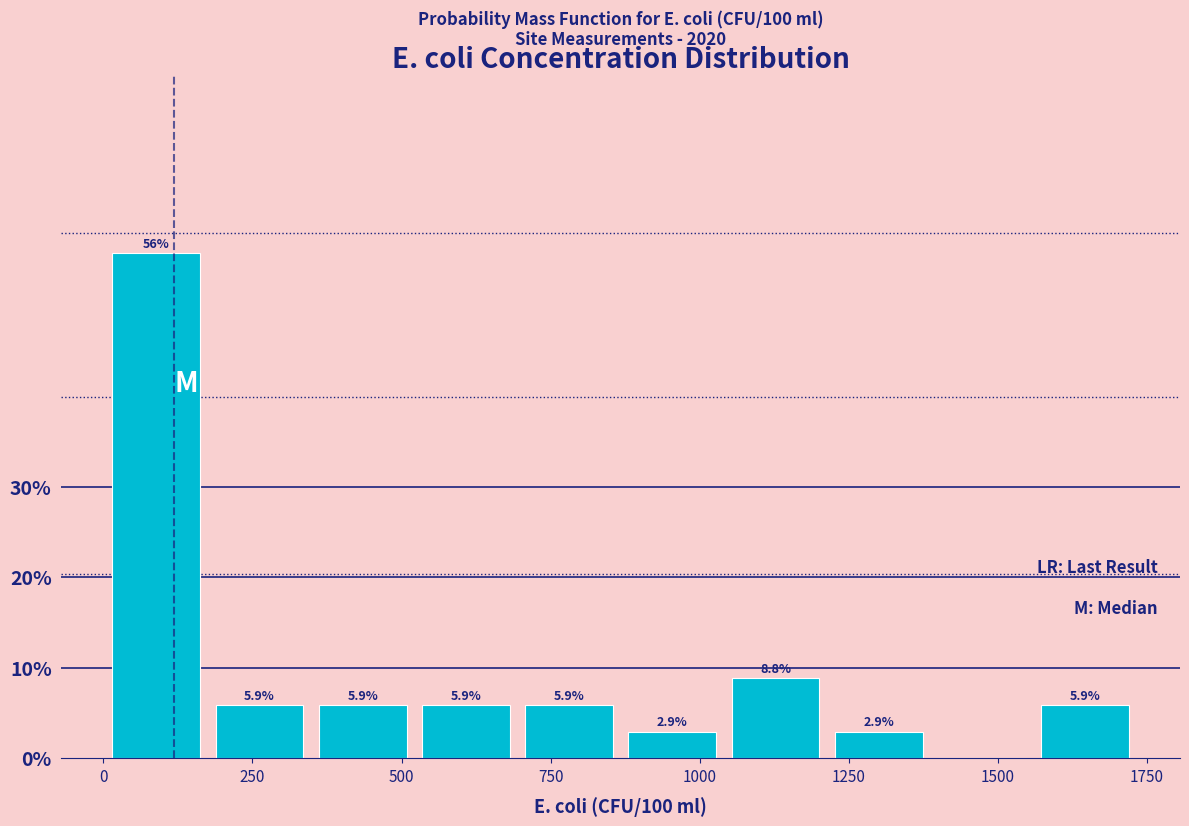

Read against the x-axis, roughly where is the centre of the tallest bar?

100